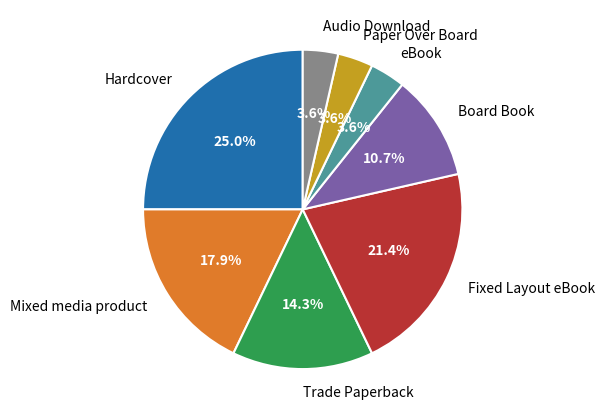

How many slices are in this pie chart?

8